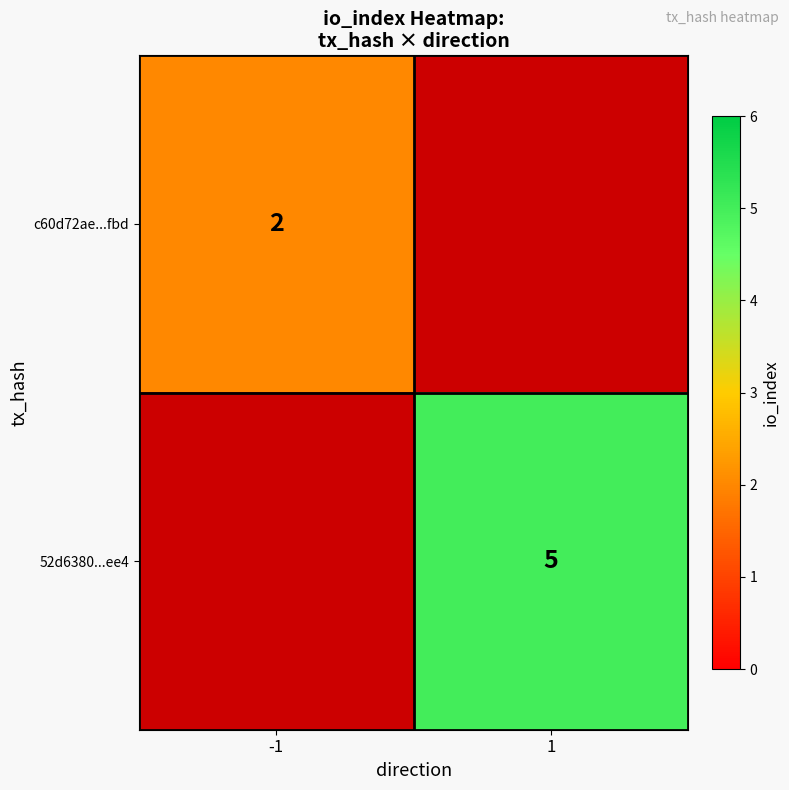

What is the smallest value displayed?

2.0